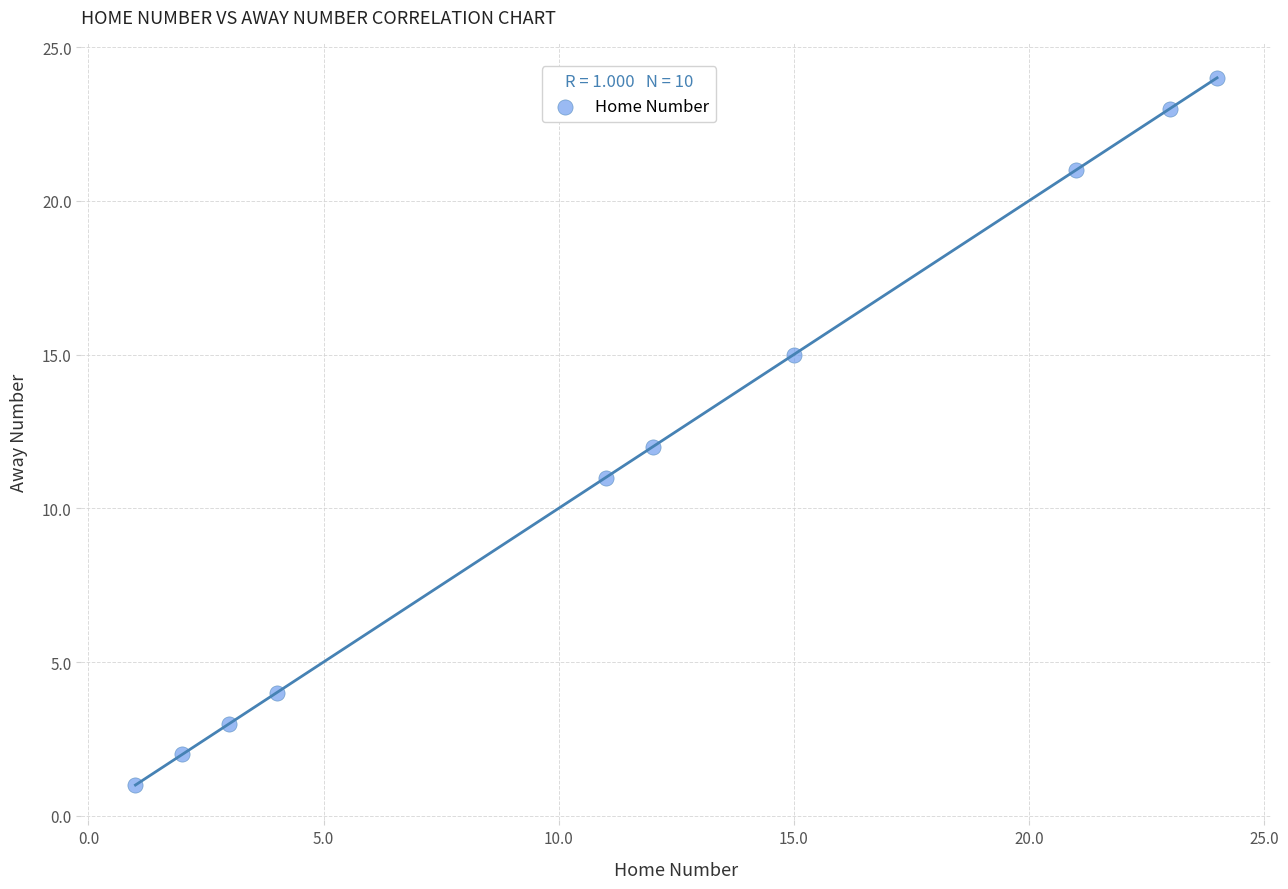

What is the average Y value?

12